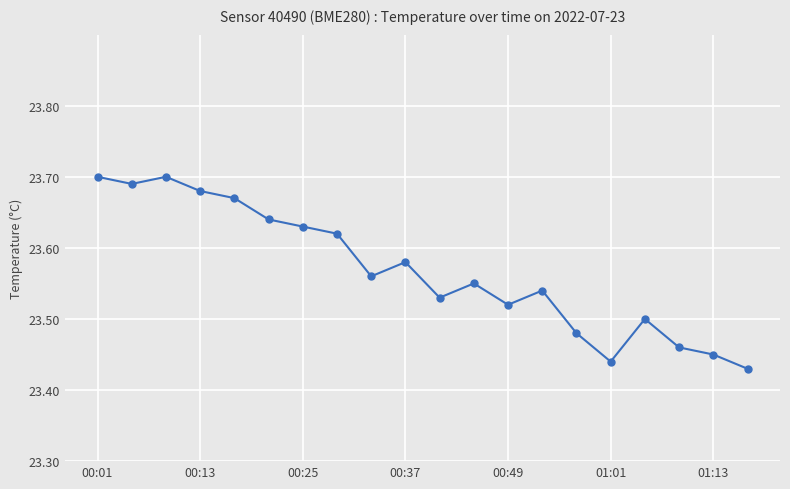

How many values are between 23 and 24?

20